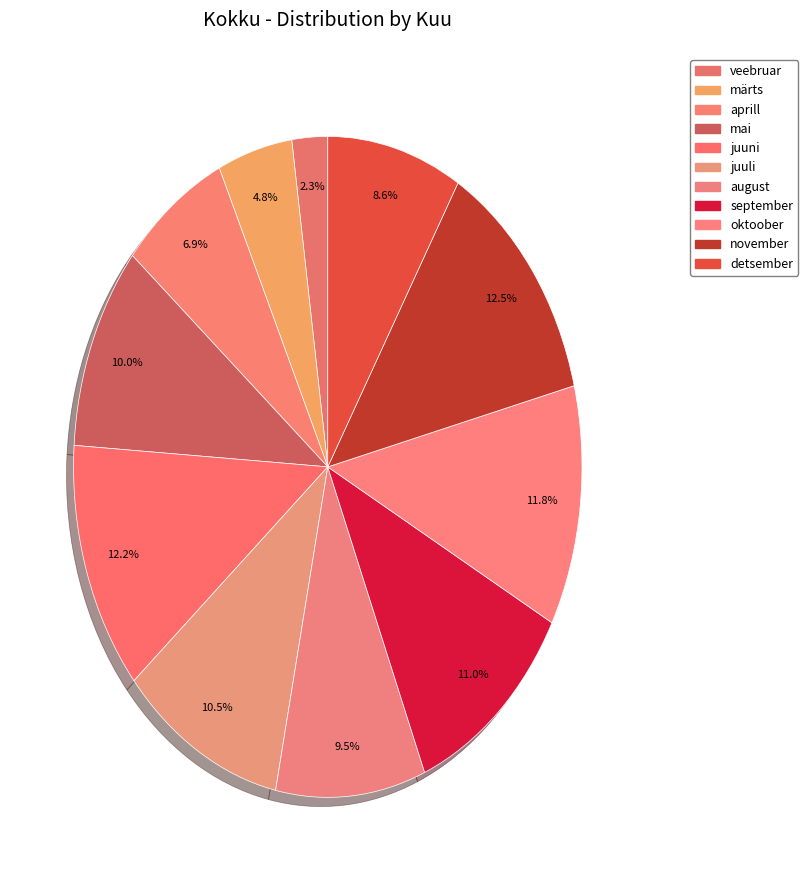

How many slices are in this pie chart?

11